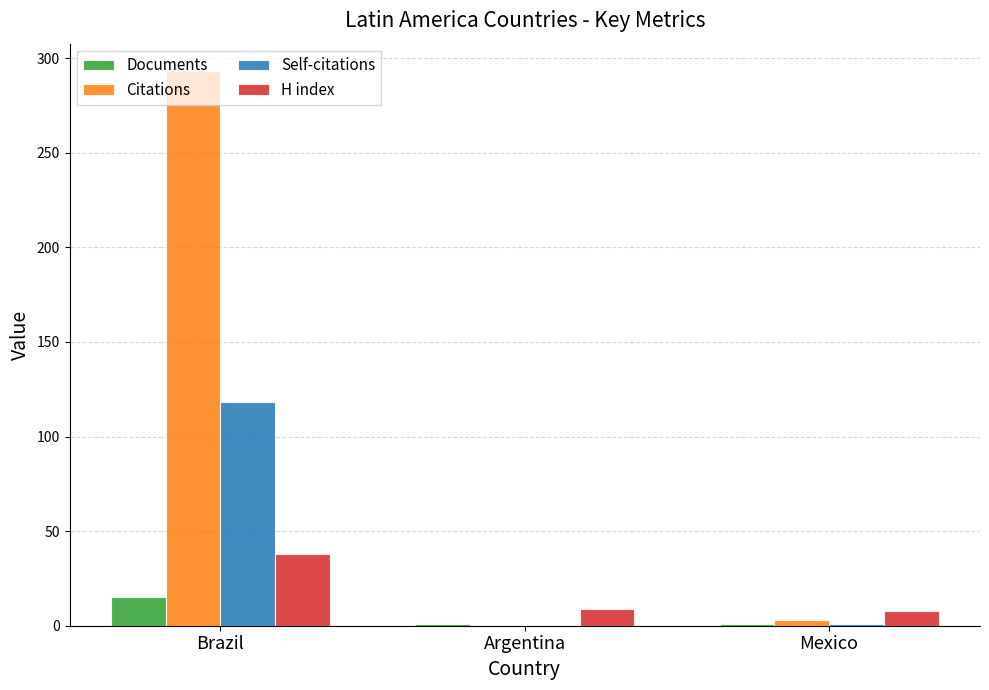

At which label is Citations closest to 146?

Mexico